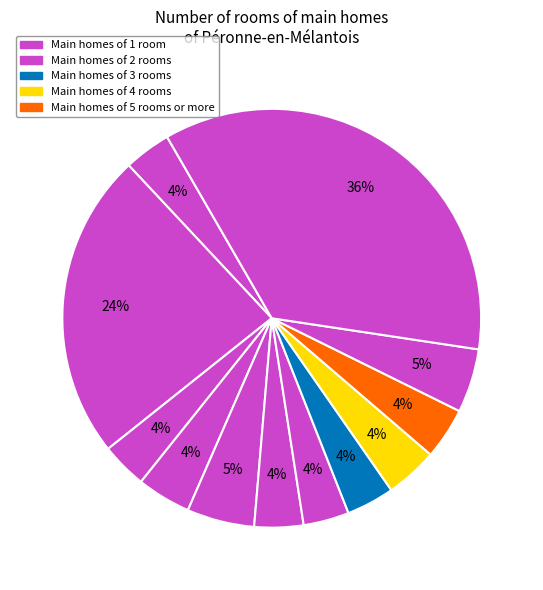

Count the number of slices in the pie.

12